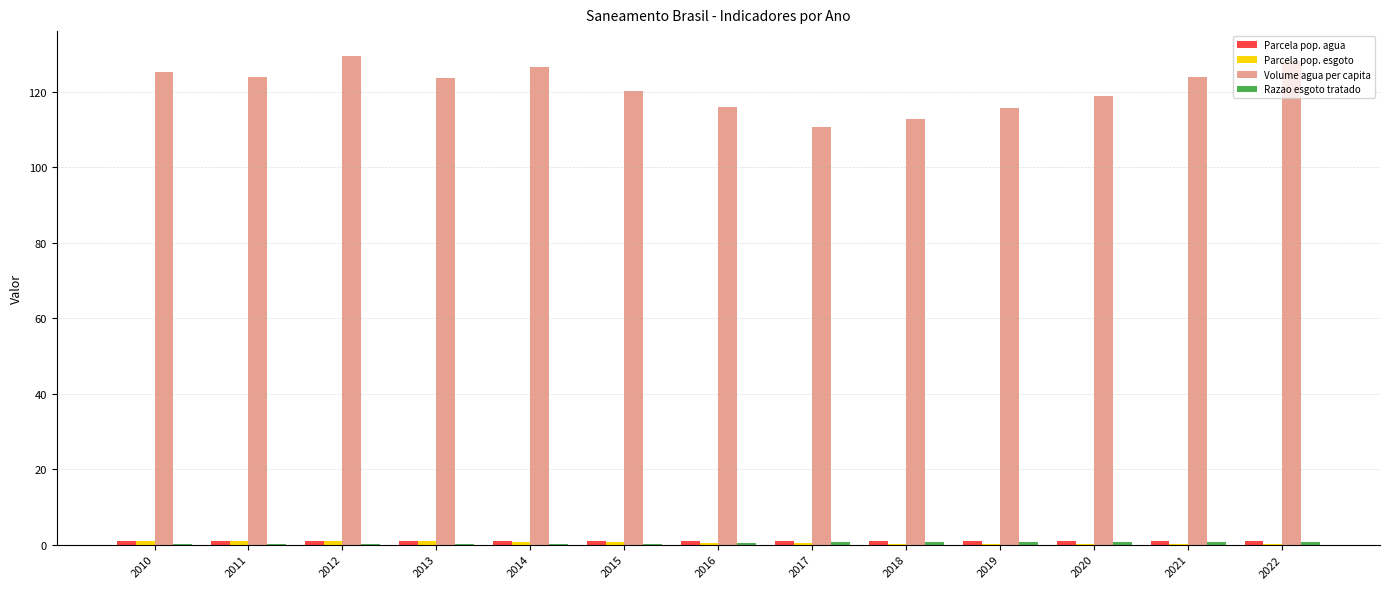

What is the sum of all Volume agua per capita values?

1574.3